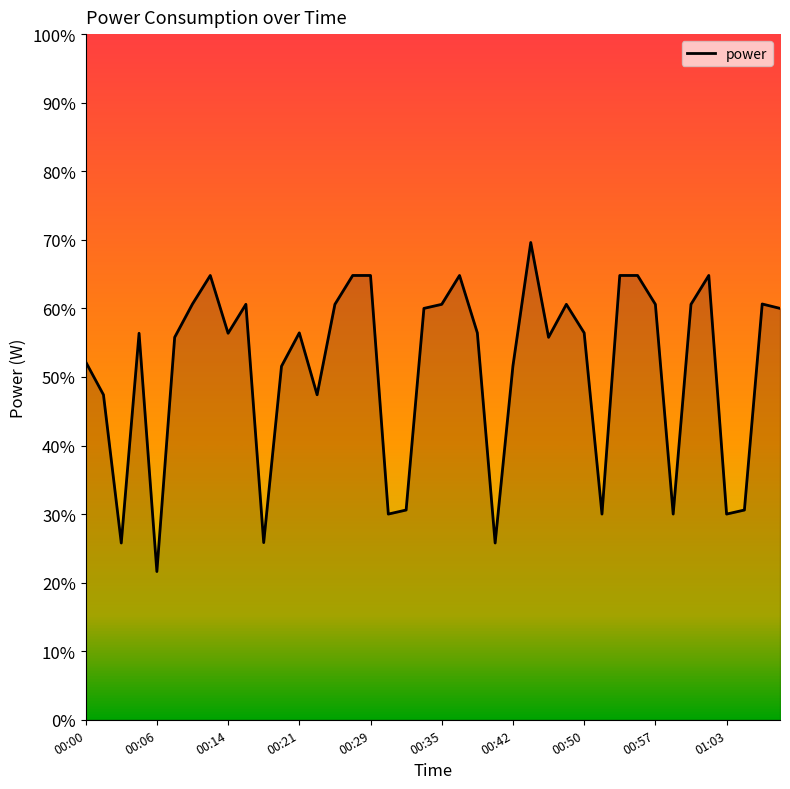

What is the greatest value displayed?

69.6